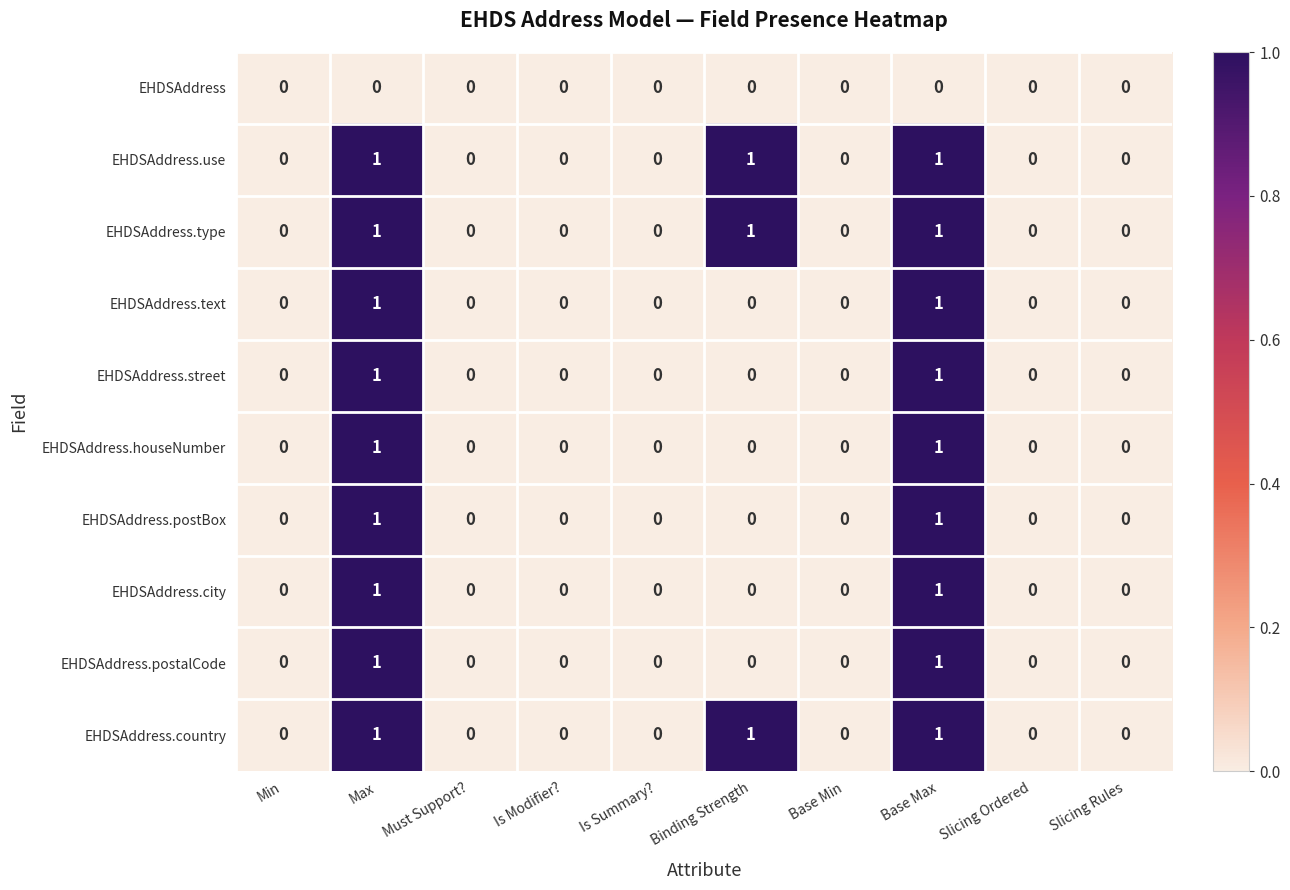

True or false: EHDSAddress.use has a value of 0 at Slicing Ordered.

True